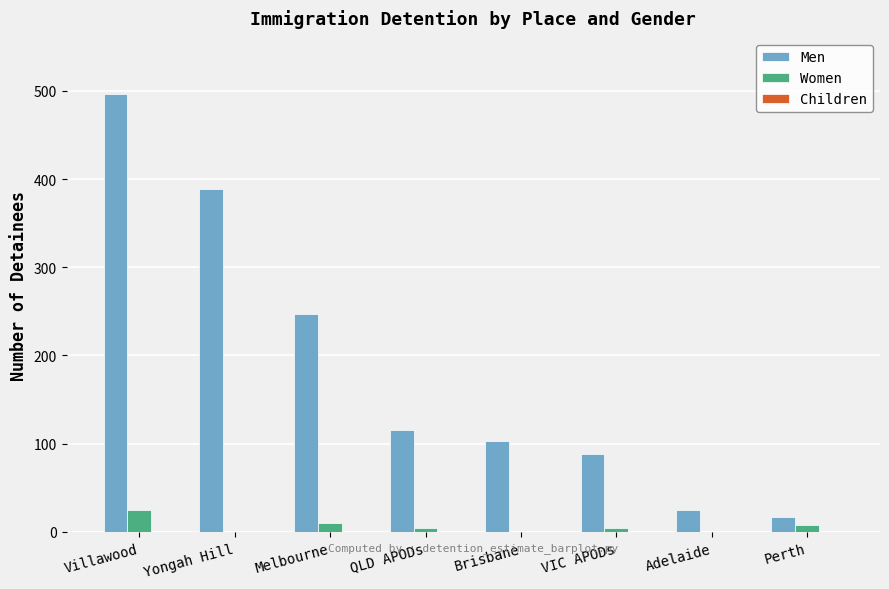

Which category has the highest value in the Men series?

Villawood